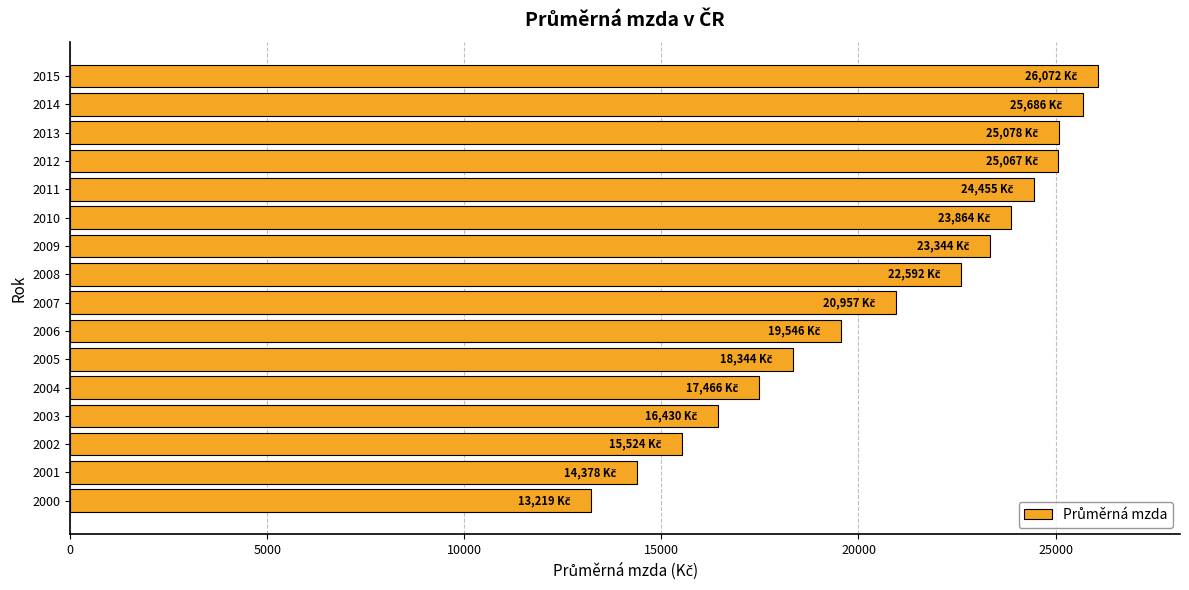

What is the difference between the maximum and minimum values?

12853